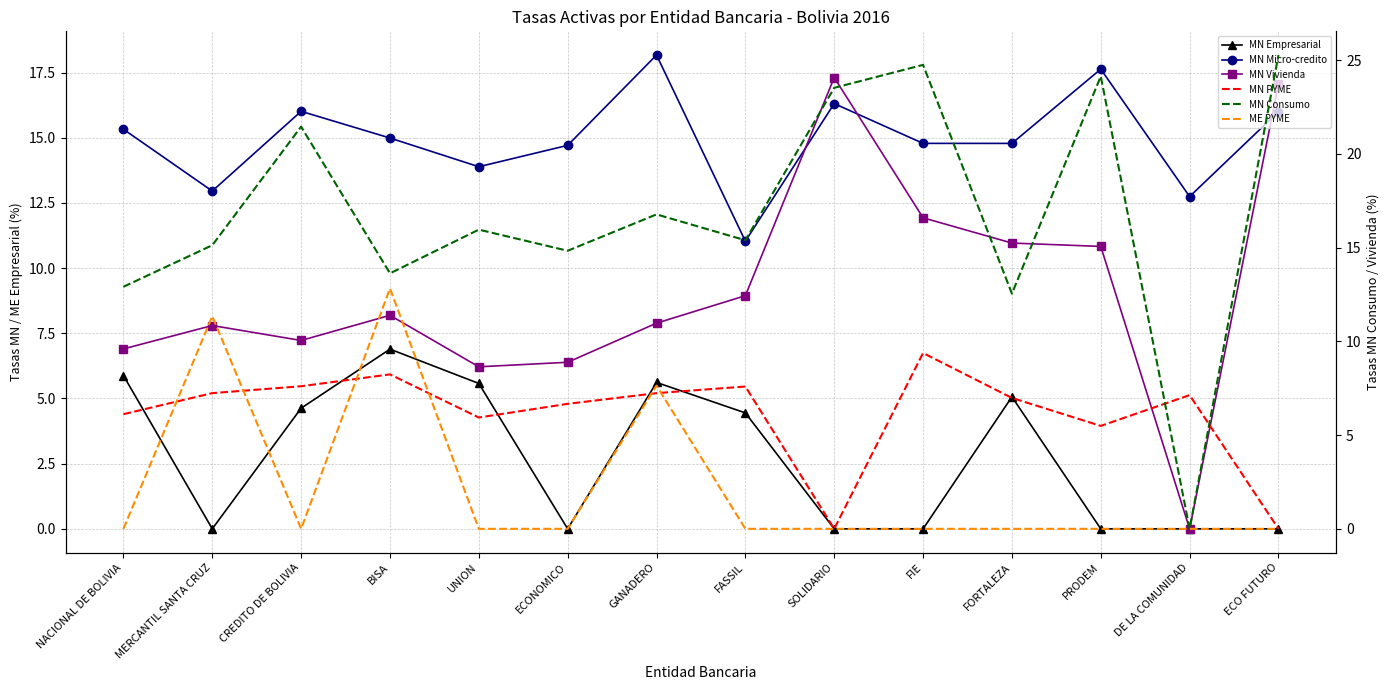

Between which two adjacent categories do MN PYME and MN Vivienda first intersect?

MERCANTIL SANTA CRUZ and CREDITO DE BOLIVIA